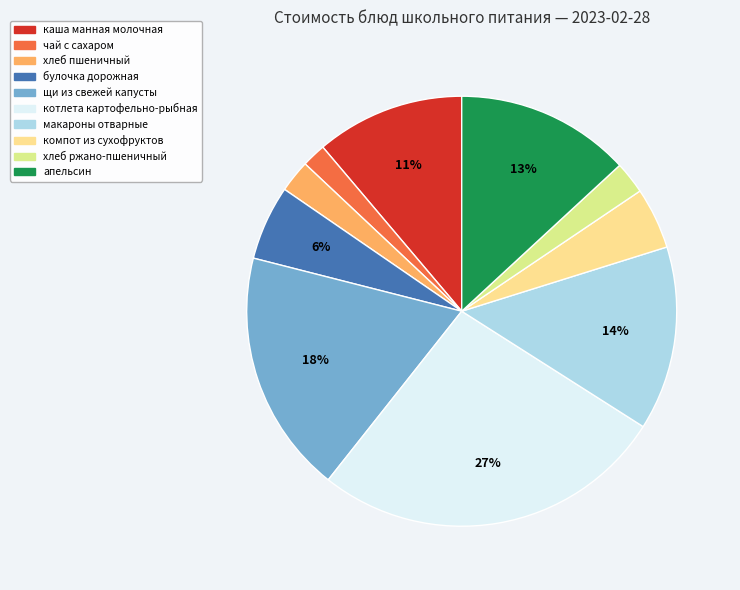

Is the sum of хлеб пшеничный and котлета картофельно-рыбная greater than half?

No